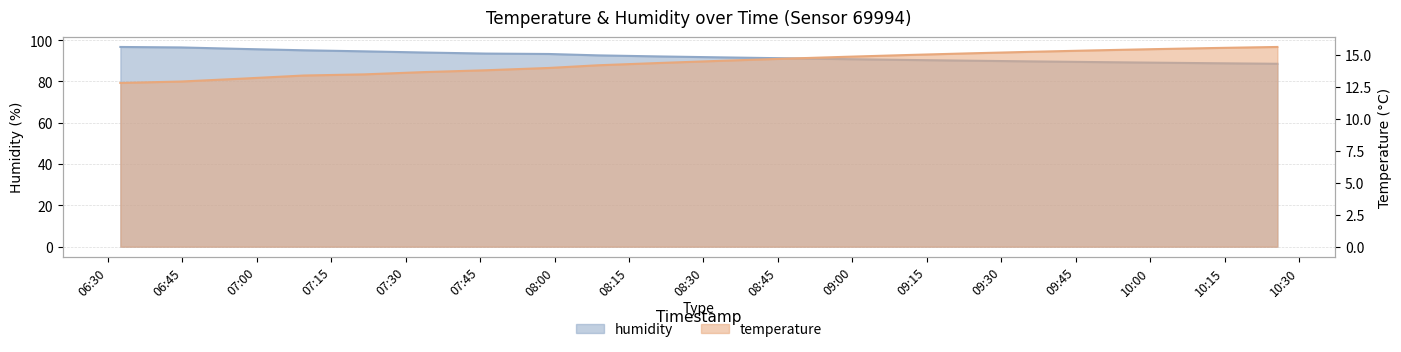

Which series has the largest total across all categories?

humidity